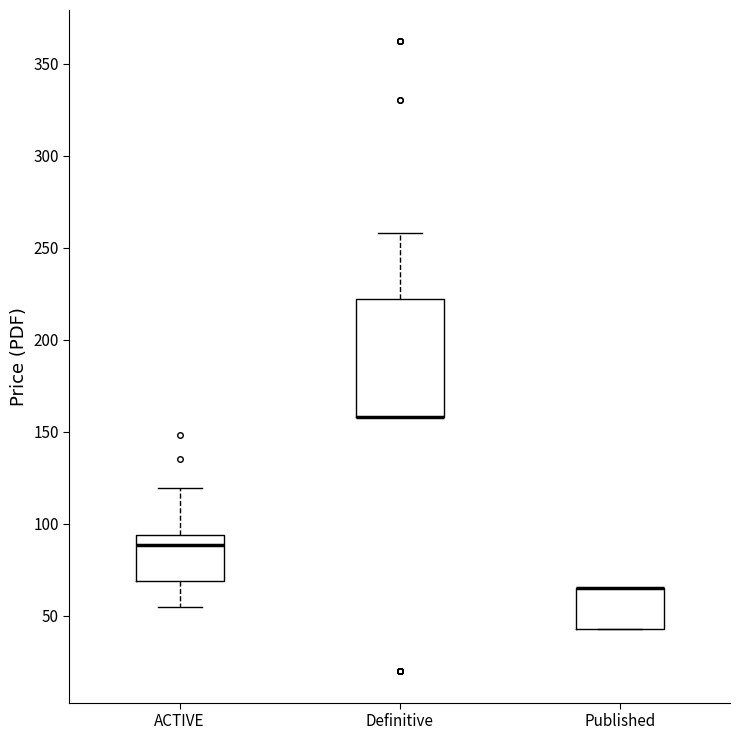

Reading left to right, read every box against the y-axis: the position of its median line, the range the box covers, and the ends of its whiskers. The values are not printed on the chart, so give them approximately, as read against the axis.

ACTIVE: median 90, box 70 to 95, whiskers 55 to 120
Definitive: median 160 (drawn on the box's lower edge), box 160 to 220, whiskers 160 to 260
Published: median 65 (drawn on the box's upper edge), box 45 to 65, whiskers 45 to 65